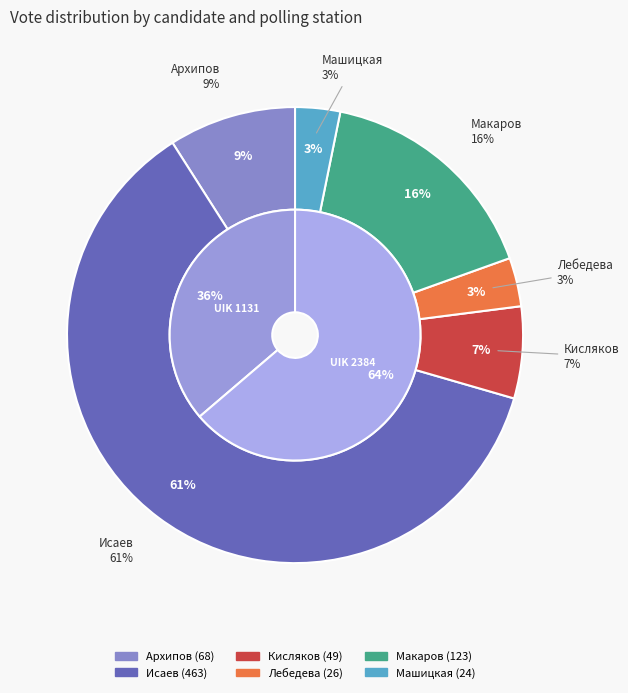

Rank the categories by value from highest to lowest.

2384, 1131